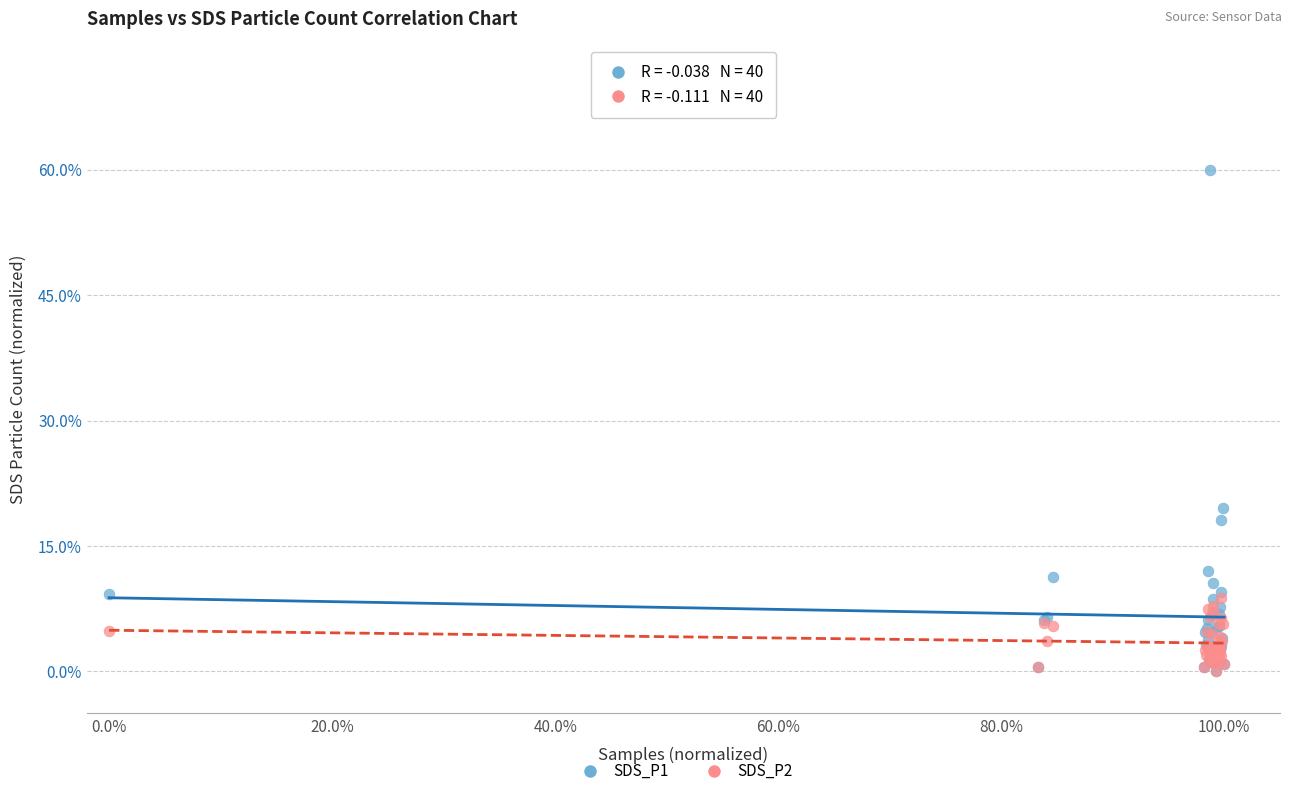

What are all the series names shown in the legend?

SDS_P1, SDS_P2